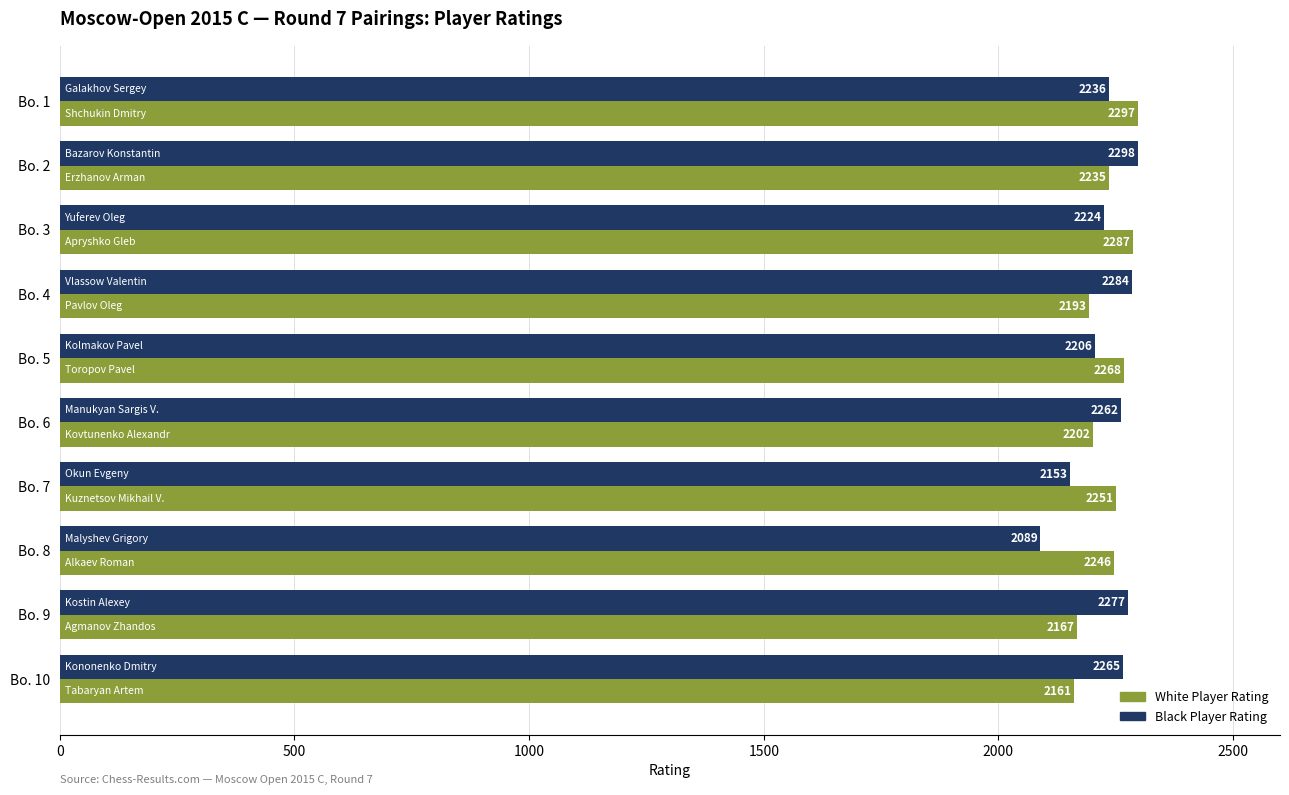

Which label corresponds to the smallest value in the chart?

Bo. 8